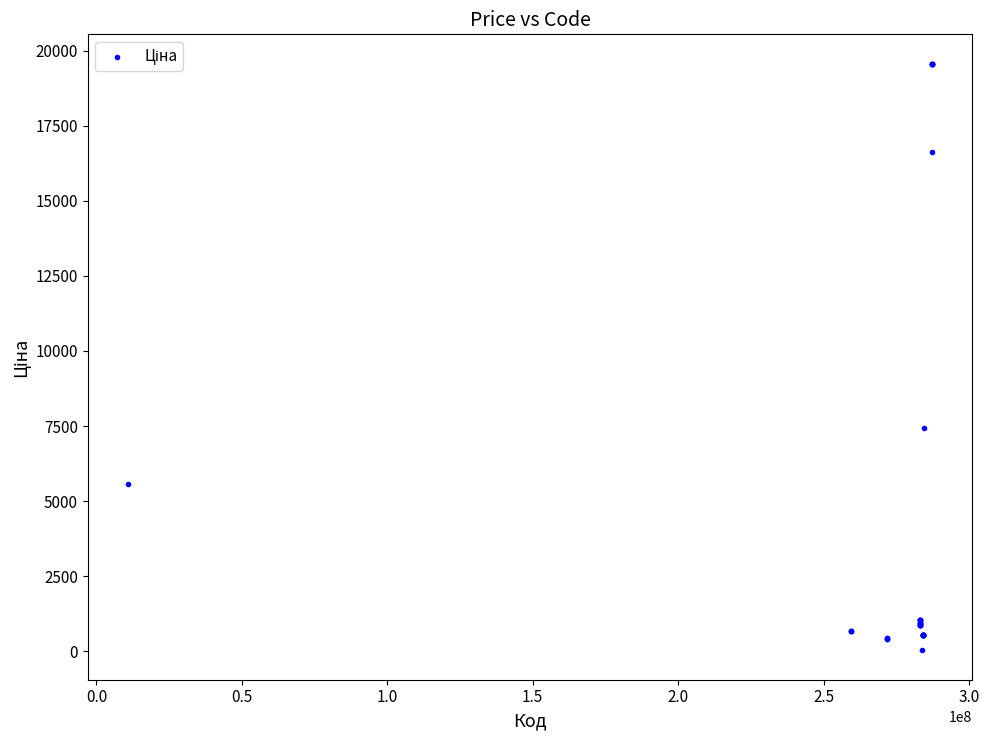

What Y value in the scatter plot is closest to 9798?

7444.6